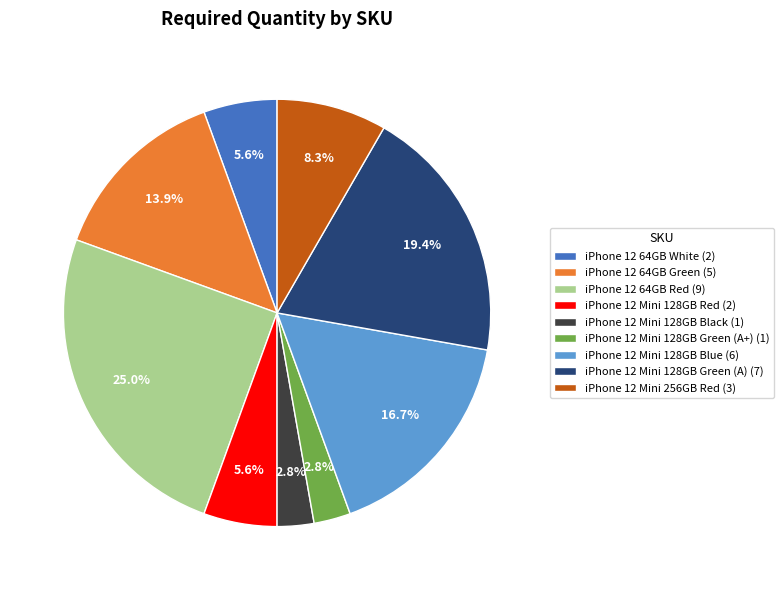

Combined, what portion of the pie is iPhone 12 Mini 128GB Green (A) (7) and iPhone 12 Mini 128GB Red (2)?

25.0%